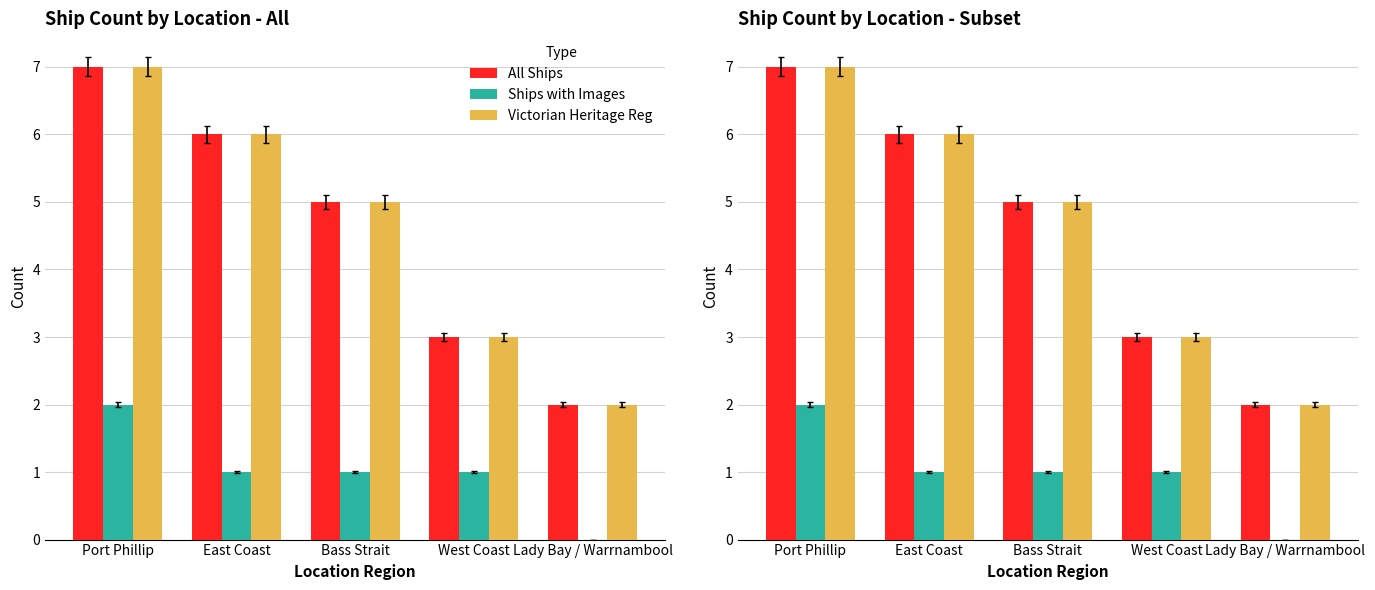

What is the label of the 4th bar from the left?

West Coast